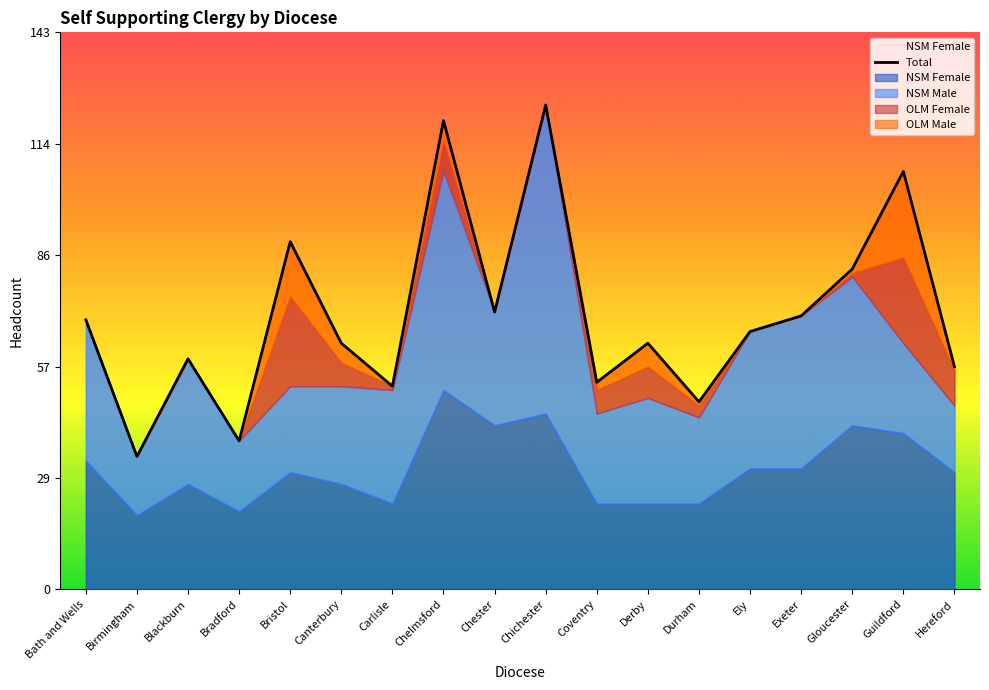

Rank the categories by value from highest to lowest.

Chichester, Chelmsford, Guildford, Bristol, Gloucester, Chester, Exeter, Bath and Wells, Ely, Canterbury, Derby, Blackburn, Hereford, Coventry, Carlisle, Durham, Bradford, Birmingham